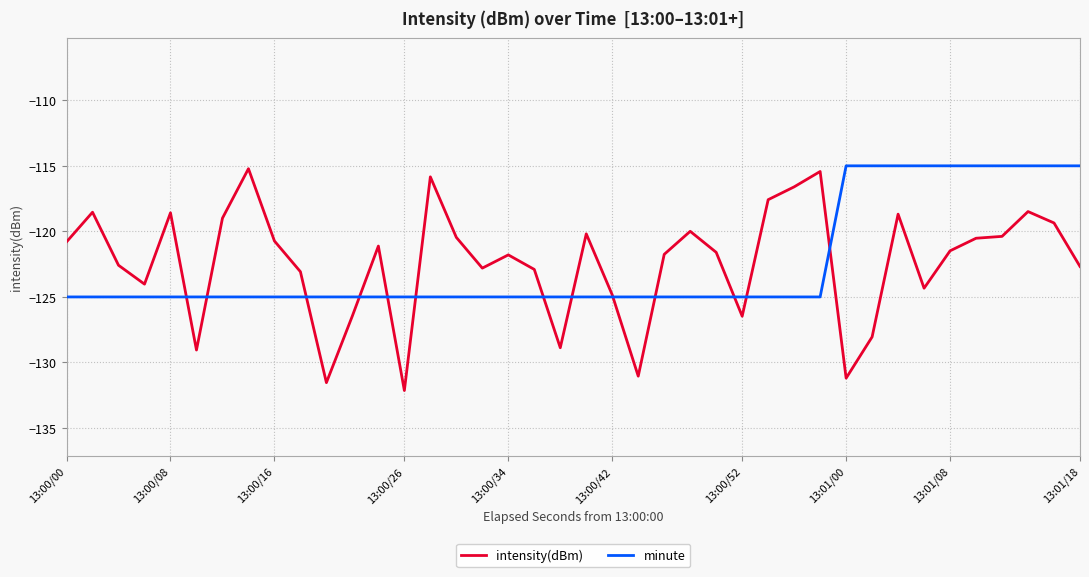

Which series has the widest spread of values?

intensity(dBm)